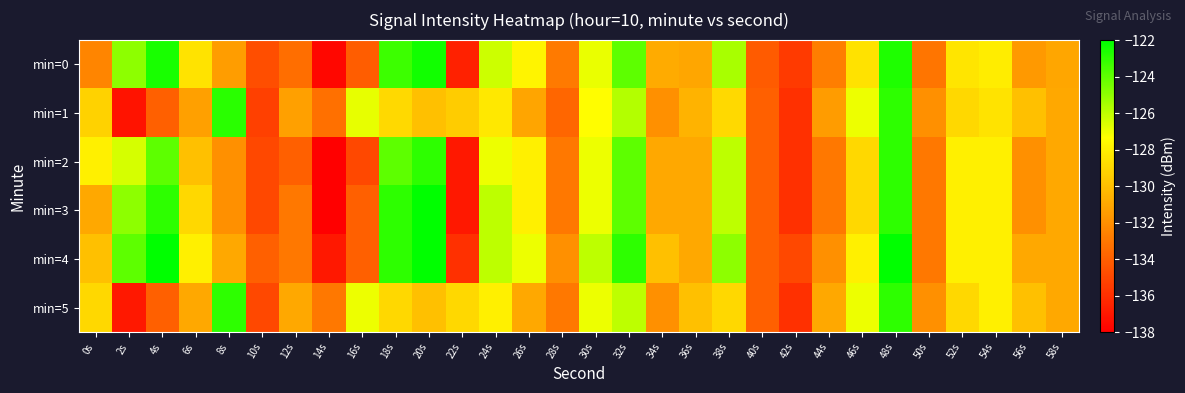

Reading right to left, transcribe all the data shown in this chart.

min=0: 58s=-131.0	56s=-131.6	54s=-128.1	52s=-128.4	50s=-133.1	48s=-122.7	46s=-128.5	44s=-132.7	42s=-135.5	40s=-134.2	38s=-125.5	36s=-131.0	34s=-130.8	32s=-124.0	30s=-126.9	28s=-132.8	26s=-127.8	24s=-126.3	22s=-136.6	20s=-122.4	18s=-123.3	16s=-134.1	14s=-137.6	12s=-133.3	10s=-134.7	8s=-131.4	6s=-128.5	4s=-122.6	2s=-125.0	0s=-132.4
min=1: 58s=-131.0	56s=-130.0	54s=-128.5	52s=-129.0	50s=-132.0	48s=-123.0	46s=-127.0	44s=-131.5	42s=-136.0	40s=-134.0	38s=-128.9	36s=-130.5	34s=-132.0	32s=-125.8	30s=-127.4	28s=-133.7	26s=-131.1	24s=-128.3	22s=-129.5	20s=-130.0	18s=-128.9	16s=-126.9	14s=-133.3	12s=-131.3	10s=-135.3	8s=-122.9	6s=-131.3	4s=-134.0	2s=-137.1	0s=-129.2
min=2: 58s=-131.0	56s=-132.0	54s=-128.0	52s=-128.0	50s=-133.0	48s=-123.0	46s=-129.0	44s=-133.0	42s=-136.0	40s=-134.0	38s=-126.0	36s=-131.0	34s=-131.0	32s=-124.0	30s=-127.0	28s=-133.0	26s=-128.0	24s=-127.0	22s=-137.0	20s=-123.0	18s=-124.0	16s=-135.0	14s=-138.0	12s=-134.0	10s=-135.0	8s=-132.0	6s=-130.0	4s=-124.0	2s=-126.5	0s=-128.0
min=3: 58s=-131.0	56s=-132.0	54s=-128.0	52s=-128.0	50s=-133.0	48s=-123.0	46s=-129.0	44s=-133.0	42s=-136.0	40s=-134.0	38s=-126.0	36s=-131.0	34s=-131.0	32s=-124.0	30s=-127.0	28s=-133.0	26s=-128.0	24s=-126.0	22s=-137.0	20s=-122.0	18s=-123.0	16s=-134.0	14s=-138.0	12s=-133.0	10s=-135.0	8s=-132.0	6s=-129.0	4s=-123.0	2s=-125.0	0s=-131.0
min=4: 58s=-131.0	56s=-131.0	54s=-128.0	52s=-128.0	50s=-133.0	48s=-122.0	46s=-128.0	44s=-132.0	42s=-135.0	40s=-134.0	38s=-125.0	36s=-131.0	34s=-130.0	32s=-123.0	30s=-126.0	28s=-132.0	26s=-127.0	24s=-126.0	22s=-136.0	20s=-122.0	18s=-123.0	16s=-134.0	14s=-137.0	12s=-133.0	10s=-134.0	8s=-131.0	6s=-128.0	4s=-122.0	2s=-124.0	0s=-130.0
min=5: 58s=-131.0	56s=-130.0	54s=-128.0	52s=-129.0	50s=-132.0	48s=-123.0	46s=-127.0	44s=-131.0	42s=-136.0	40s=-134.0	38s=-129.0	36s=-130.0	34s=-132.0	32s=-126.0	30s=-127.0	28s=-133.0	26s=-131.0	24s=-128.0	22s=-129.0	20s=-130.0	18s=-129.0	16s=-127.0	14s=-133.0	12s=-131.0	10s=-135.0	8s=-123.0	6s=-131.0	4s=-134.0	2s=-137.0	0s=-129.0